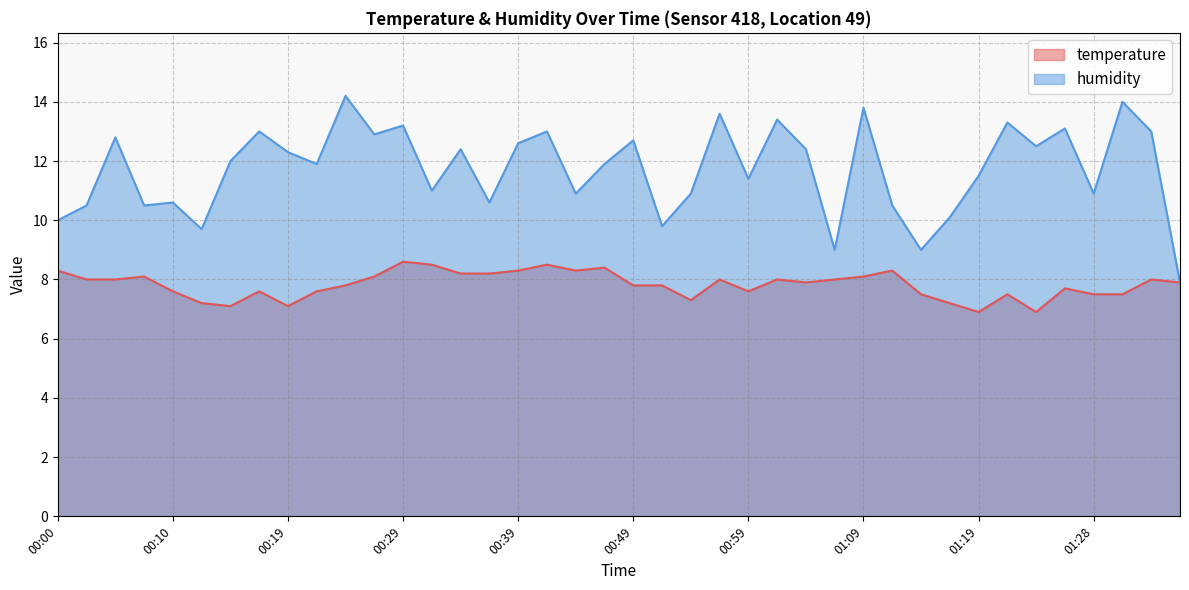

Is it true that humidity equals 12.4 at 01:04?

True